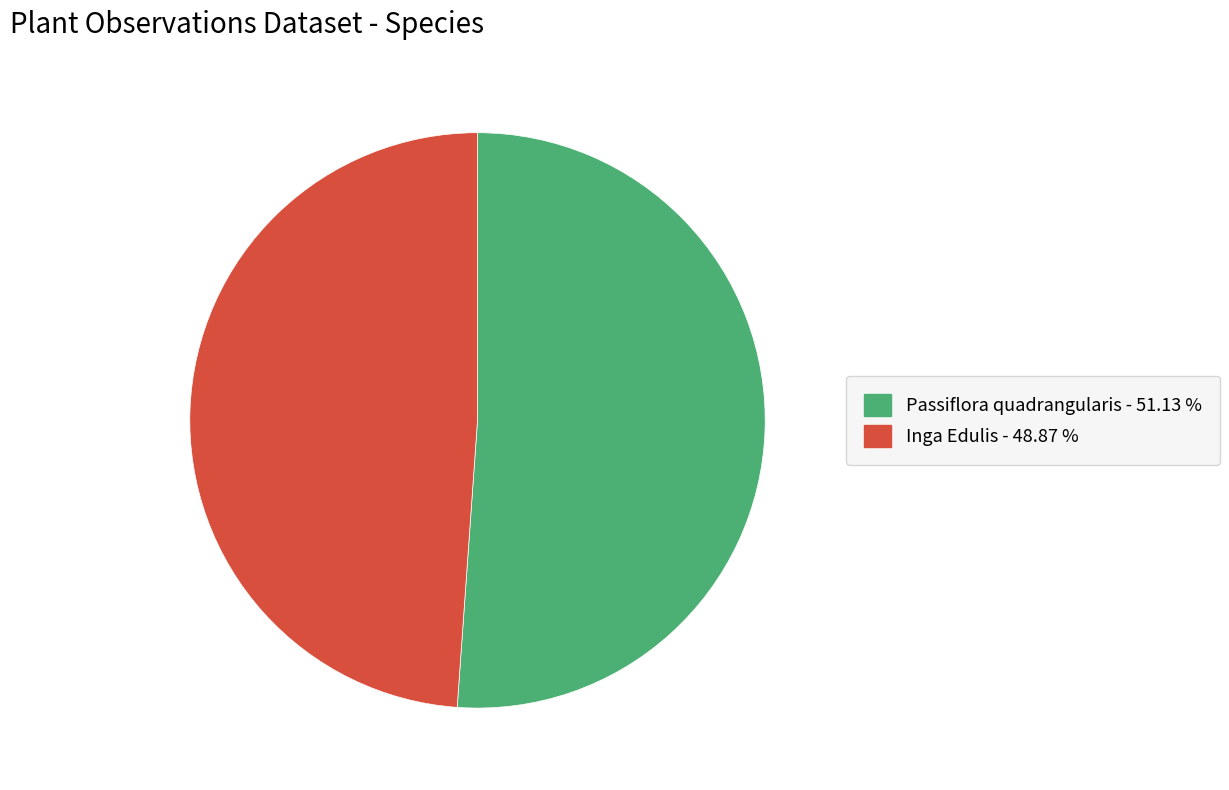

Which slice is the largest?

Passiflora quadrangularis